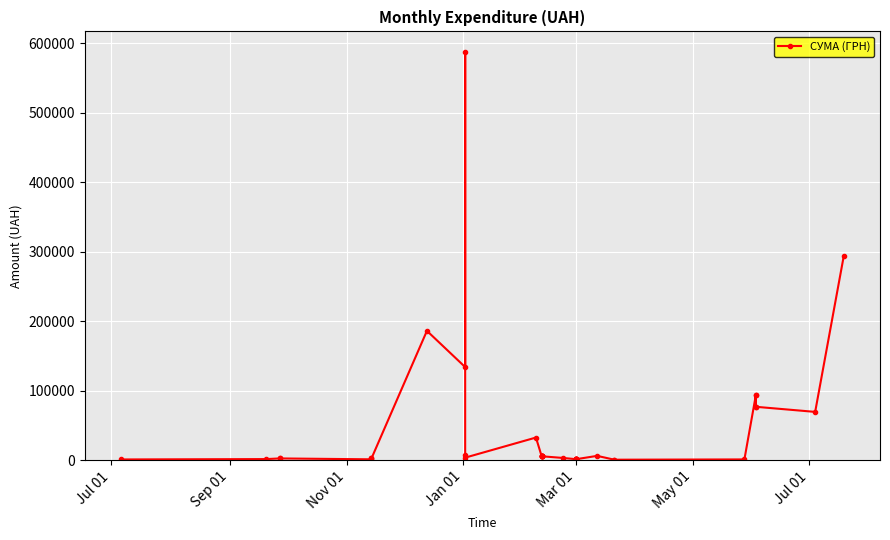

How many points are higher than both their immediate neighbors (excluding endpoints)?

7